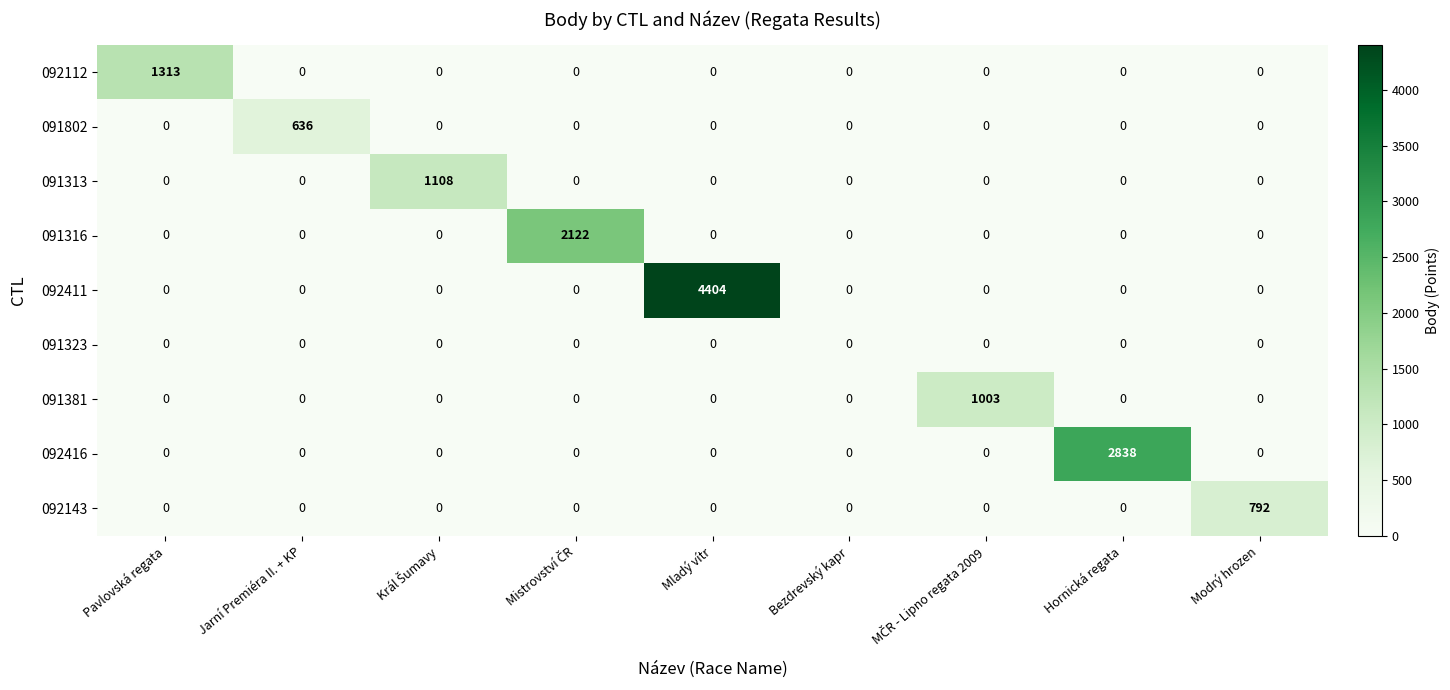

List the series in order of their peak value, highest first.

092411, 092416, 091316, 092112, 091313, 091381, 092143, 091802, 091323